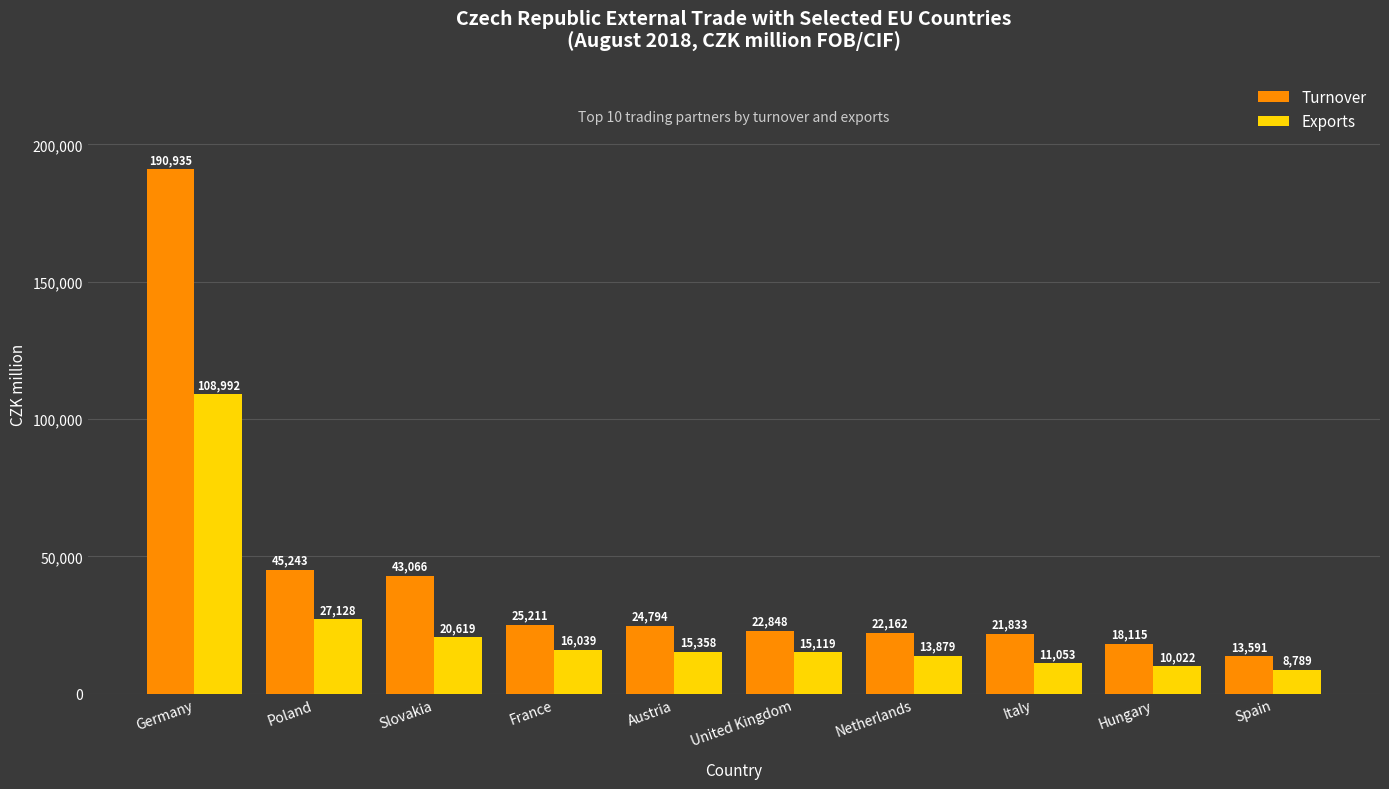

Reading left to right, list all the values displayed in this chart.

Turnover: Germany=190935	Poland=45243	Slovakia=43066	France=25211	Austria=24794	United Kingdom=22848	Netherlands=22162	Italy=21833	Hungary=18115	Spain=13591
Exports: Germany=108992	Poland=27128	Slovakia=20619	France=16039	Austria=15358	United Kingdom=15119	Netherlands=13879	Italy=11053	Hungary=10022	Spain=8789